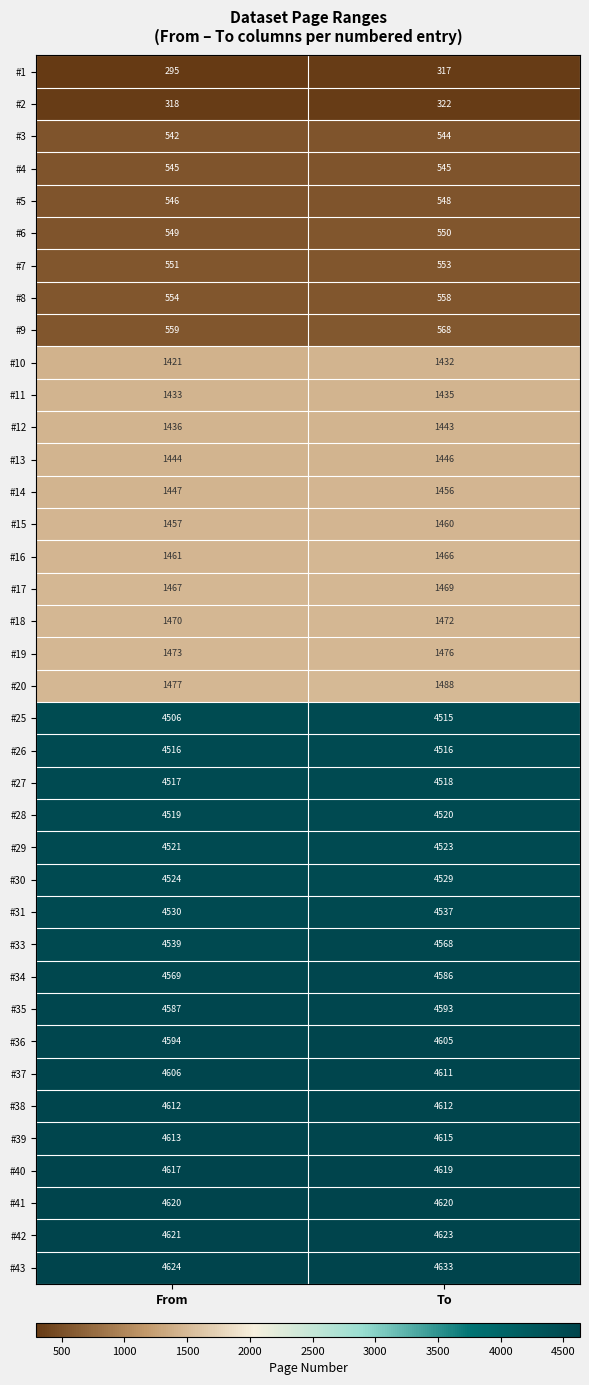

Which category has the highest value across all series?

To